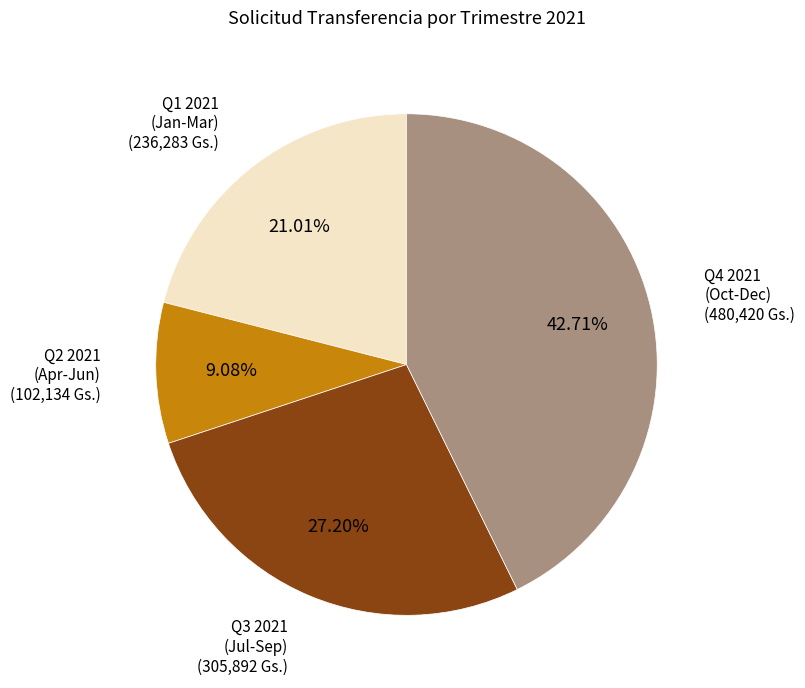

Is there any slice that represents more than half of the pie?

No